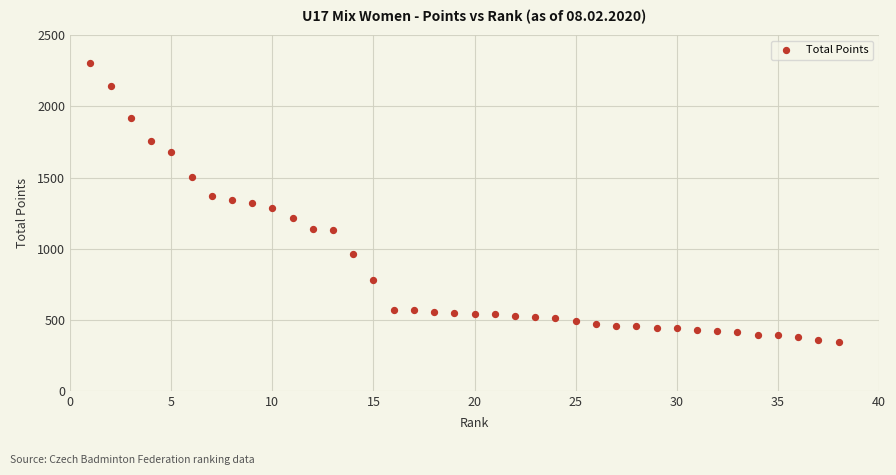

What is the range of Y values (max minus min)?

1958